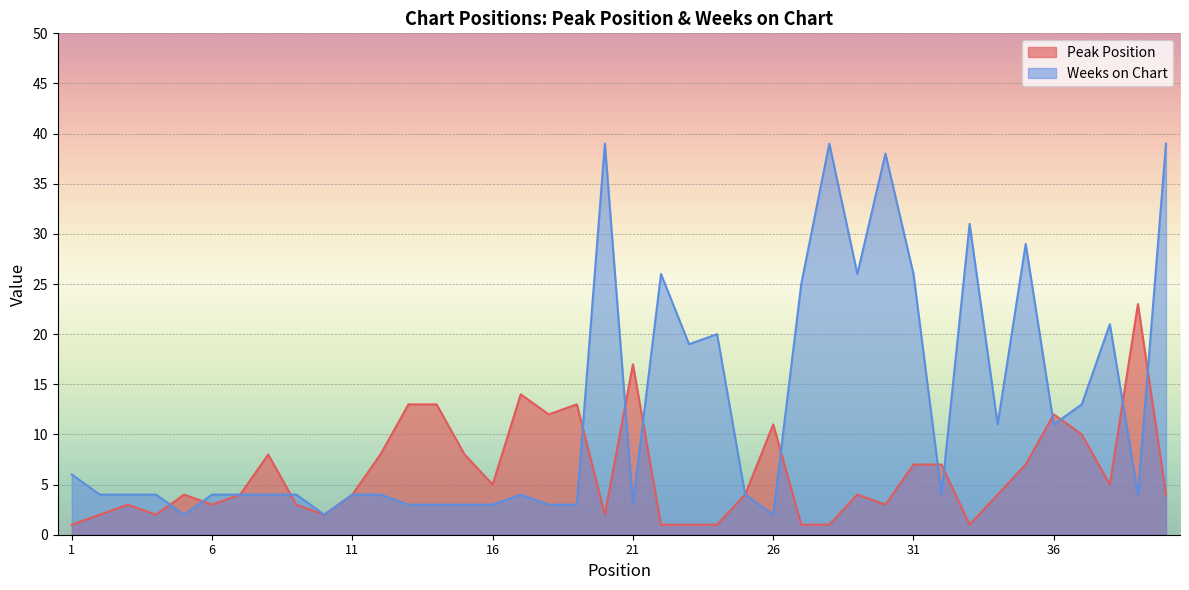

At which category does the chart reach its peak across all series?

20